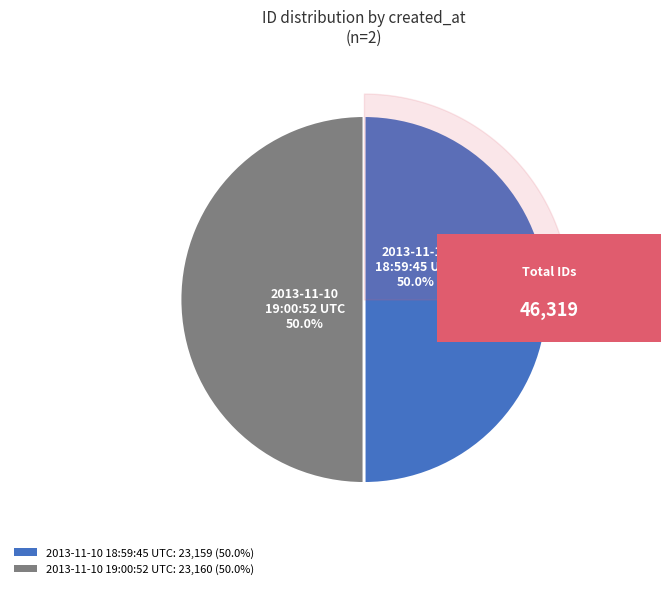

How much of the chart is everything except 2013-11-10 18:59:45 UTC?

50.0%